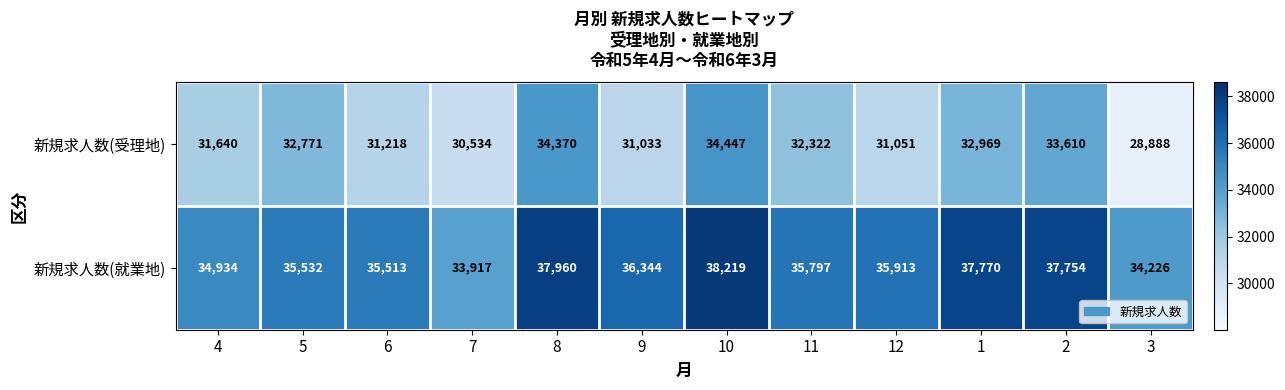

Which series changed the most between 5 and 9?

新規求人数(受理地)